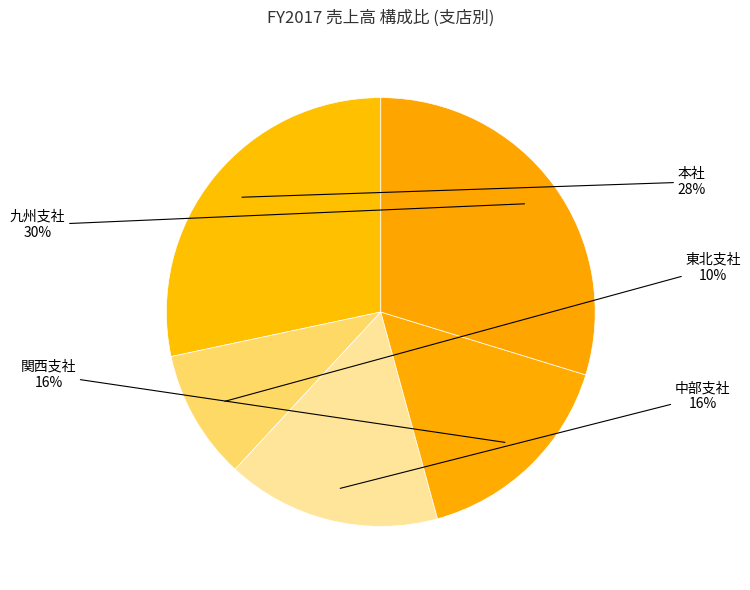

Count the number of slices in the pie.

5